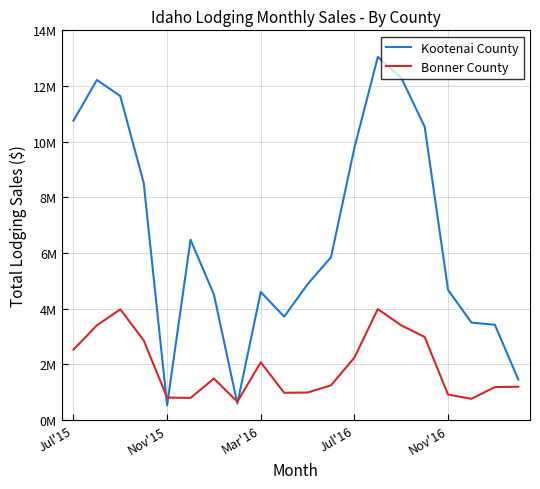

What are all the series names shown in the legend?

Kootenai County, Bonner County